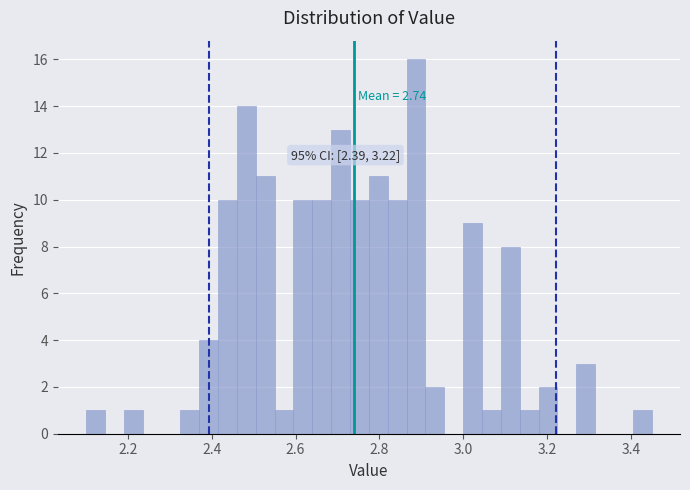

Around what value on the x-axis is the tallest bar? Give the approximate position of its centre, as read against the axis.

2.88